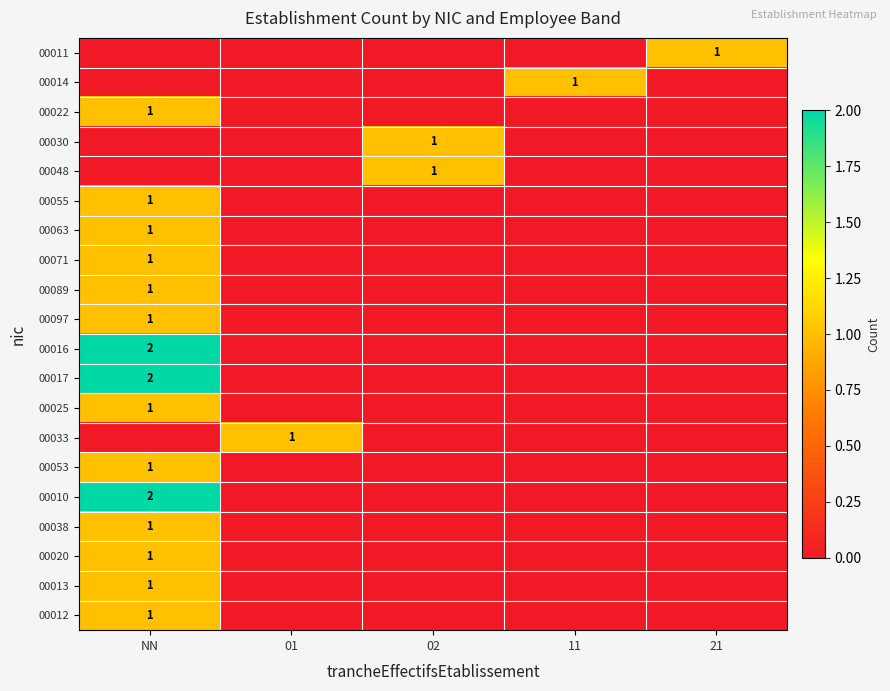

The 00017 series shows 2 at NN. True or false?

True